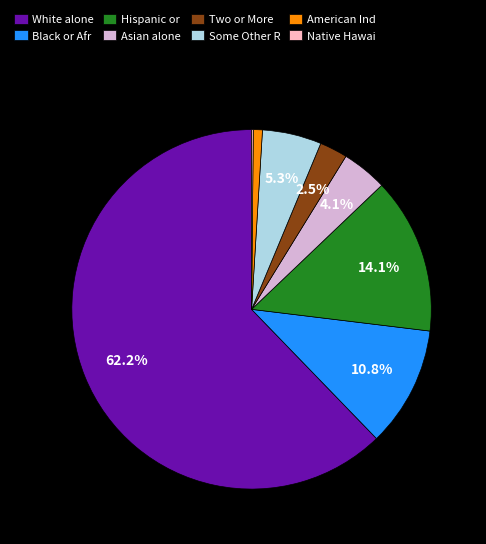

Which category has the biggest portion of the pie?

White alone